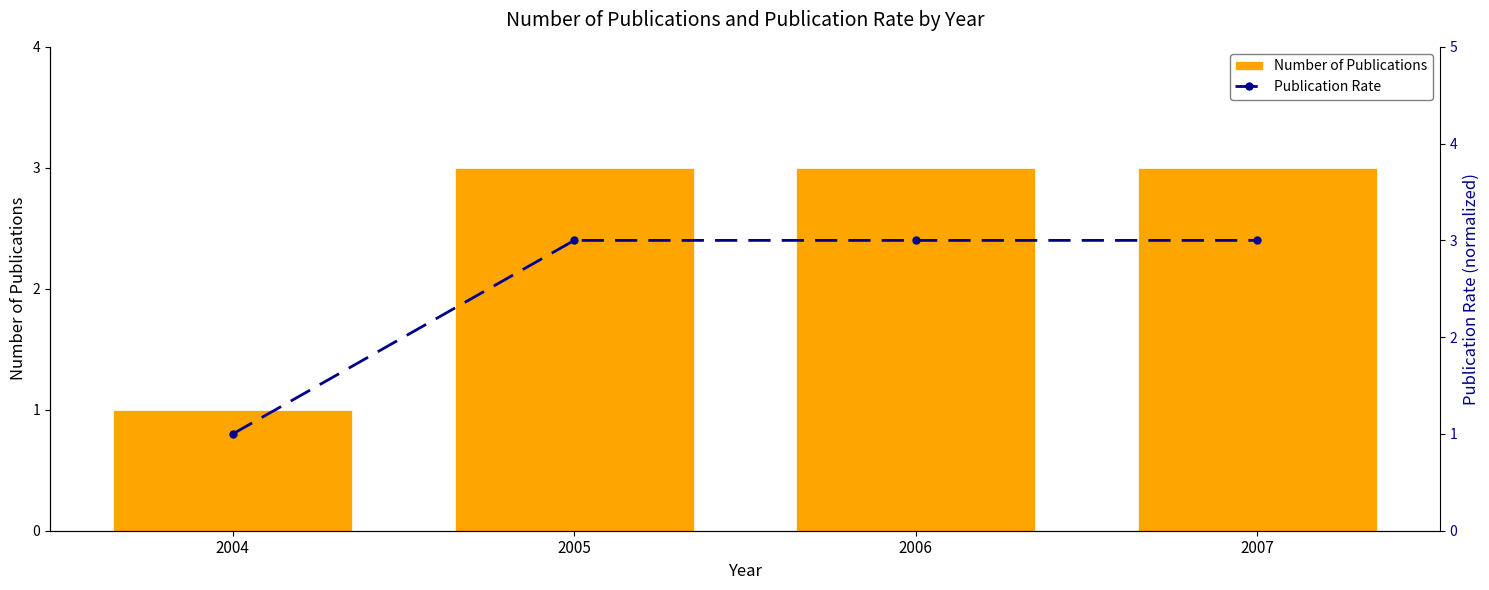

Reading left to right, what are all the values shown in this chart?

Number of Publications: 1	3	3	3
Publication Rate: 1	3	3	3